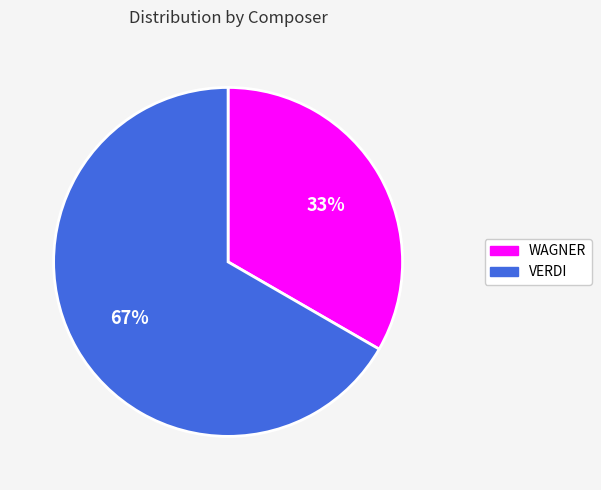

Which has a higher value, VERDI or WAGNER?

VERDI